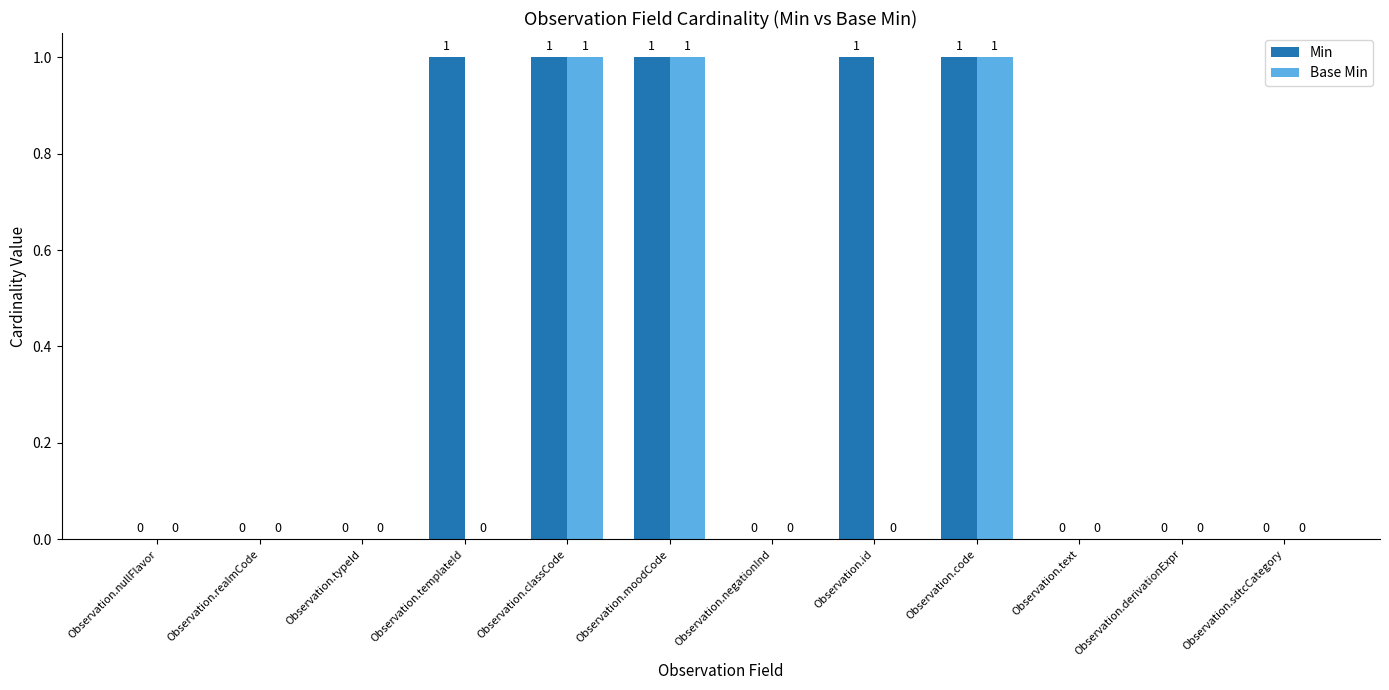

What are all the series names shown in the legend?

Min, Base Min